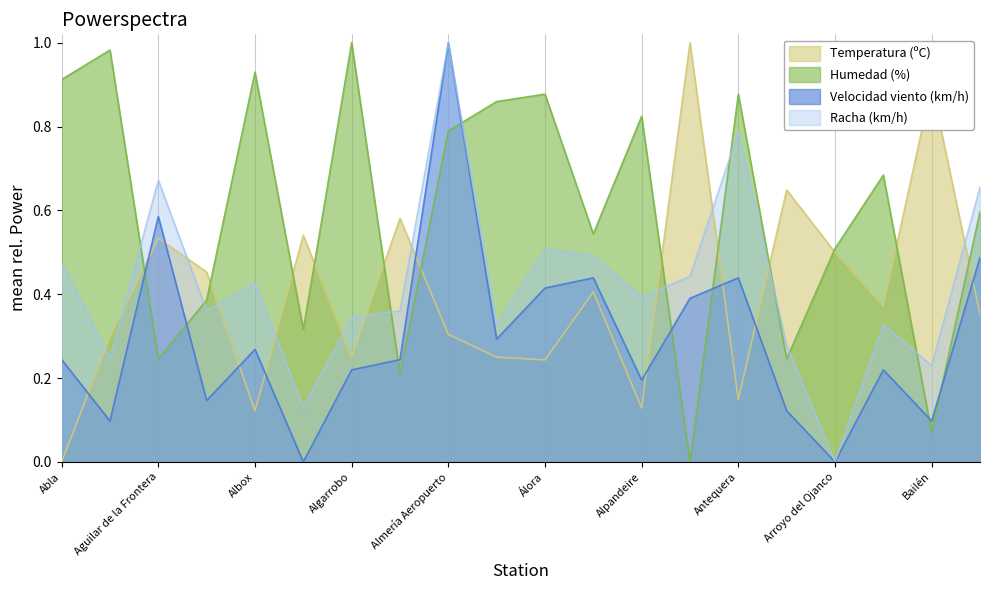

True or false: Velocidad viento (km/h) and Racha (km/h) cross at least once.

False